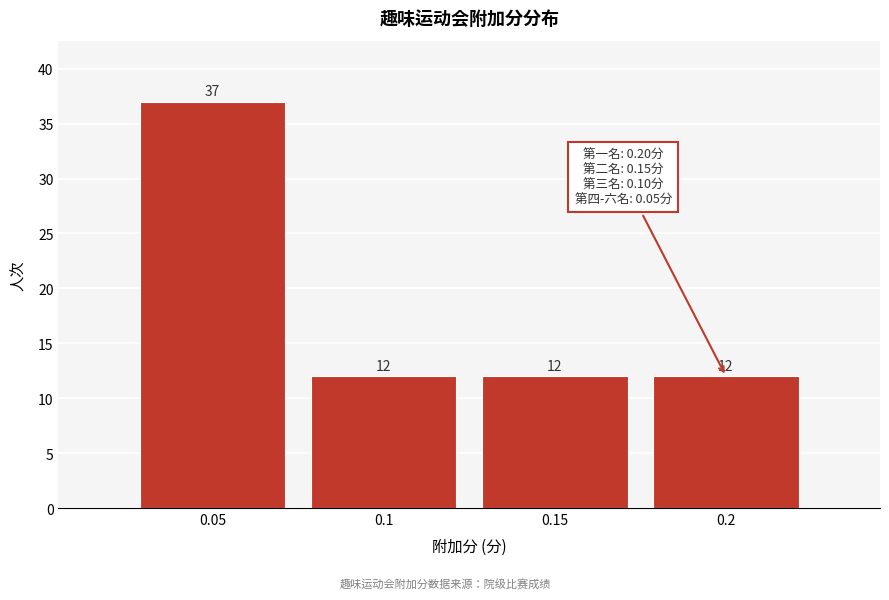

Reading left to right, list every bar in this chart as the range it spans on the x-axis followed by its height.

0.025 to 0.075: 37
0.075 to 0.125: 12
0.125 to 0.175: 12
0.175 to 0.225: 12